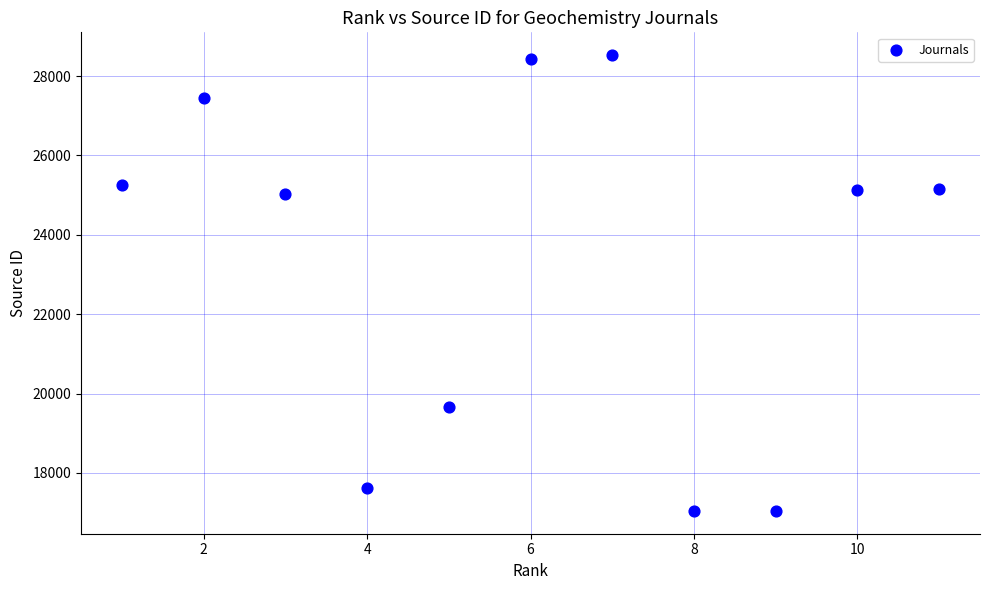

What is the average X value?

6